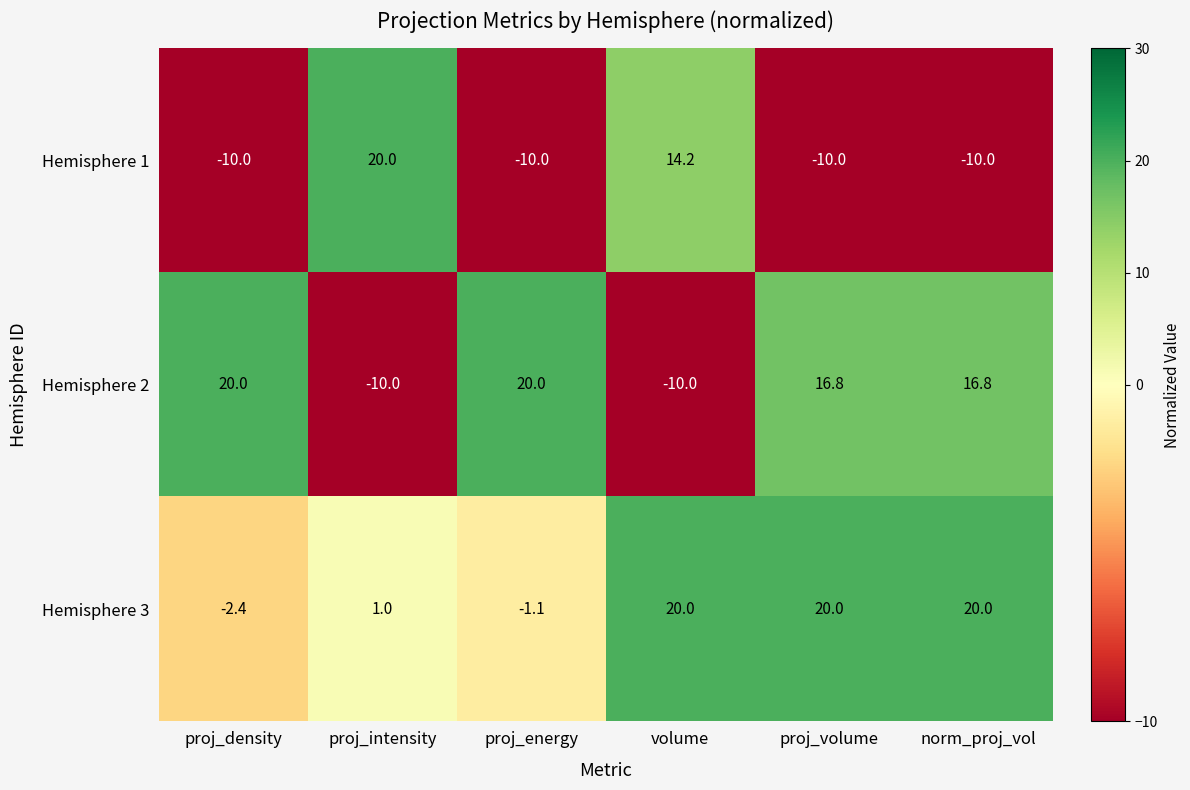

How many data points does each series have?

6